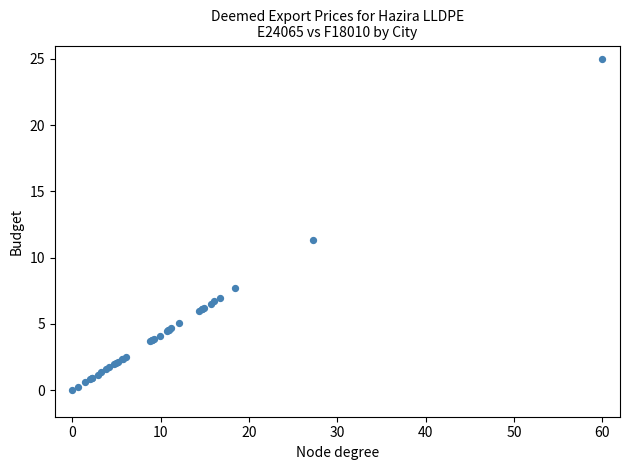

What Y value in the scatter plot is closest to 12?

11.4